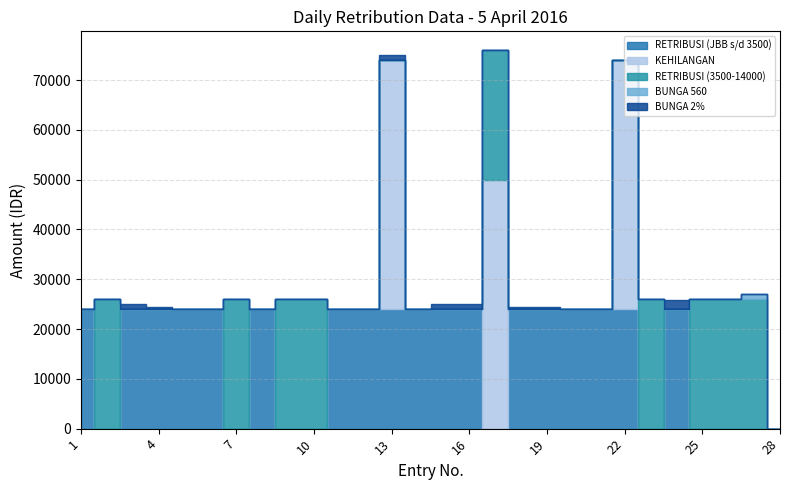

At how many categories does at least one series exceed 11740?

27